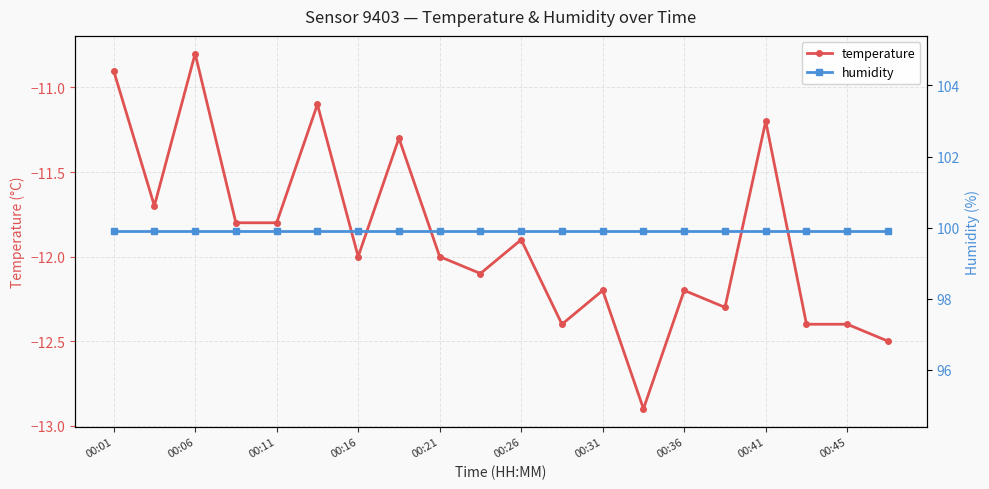

At which label is temperature closest to -11?

00:01